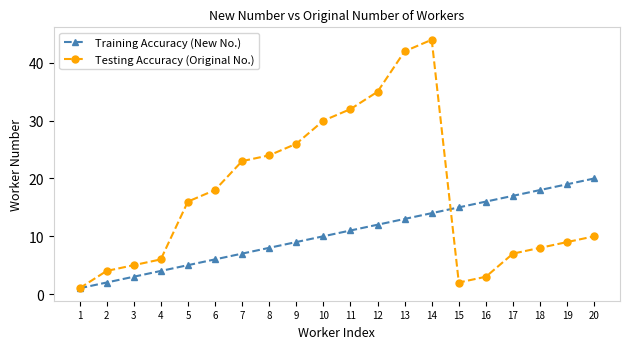

How many data points does each series have?

20